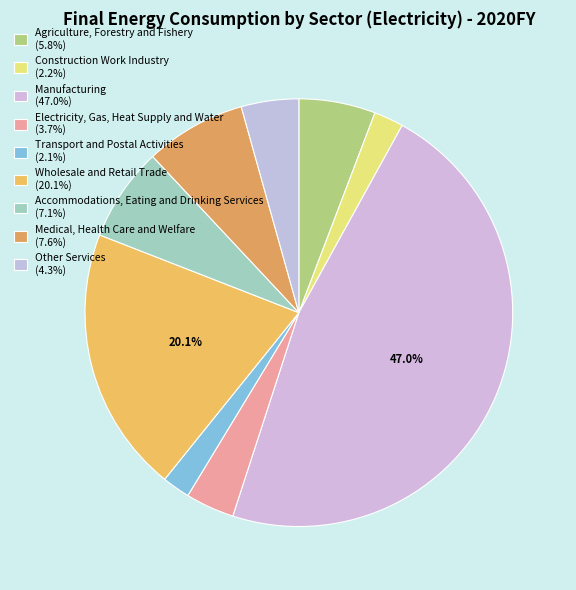

Which category has the biggest portion of the pie?

Manufacturing